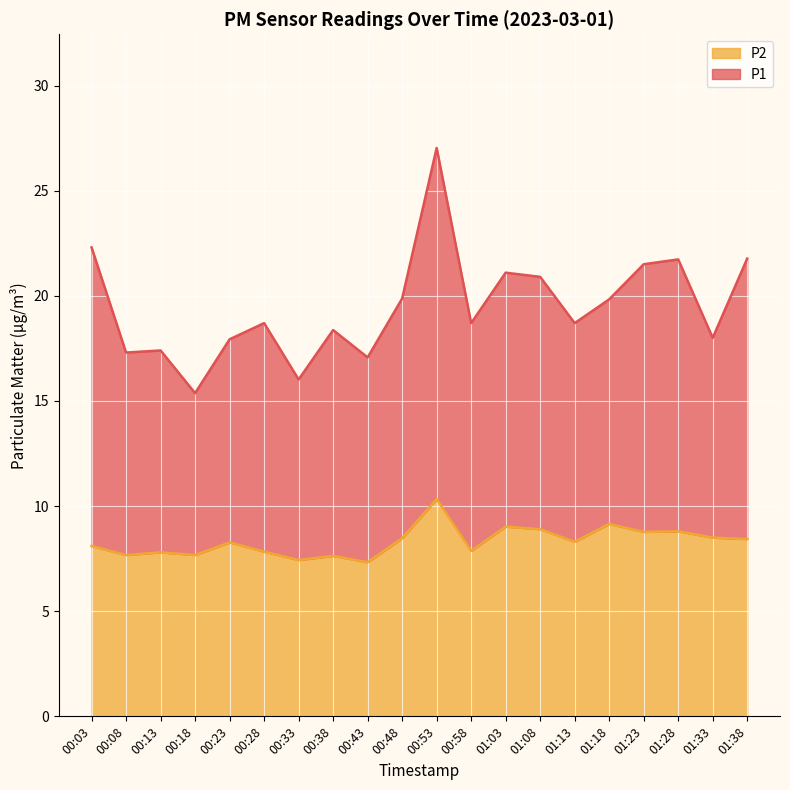

What is the value of the P2 point at the 5th from the left?

8.3